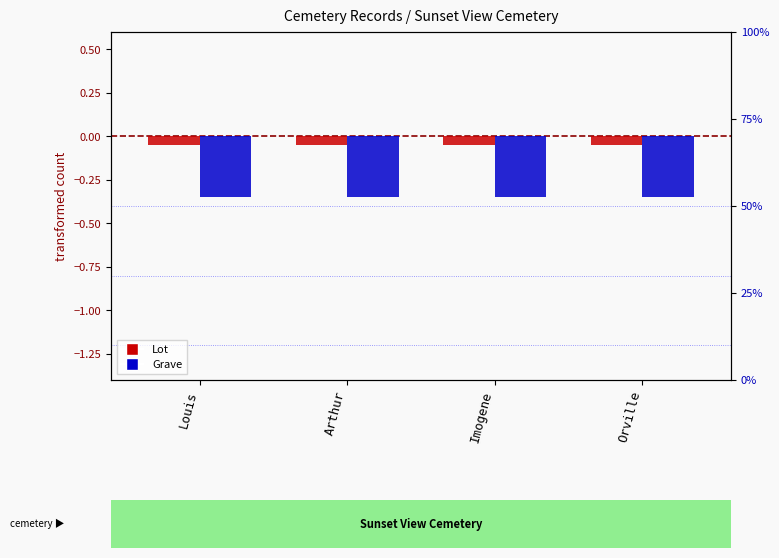

Does the chart contain any negative values?

Yes